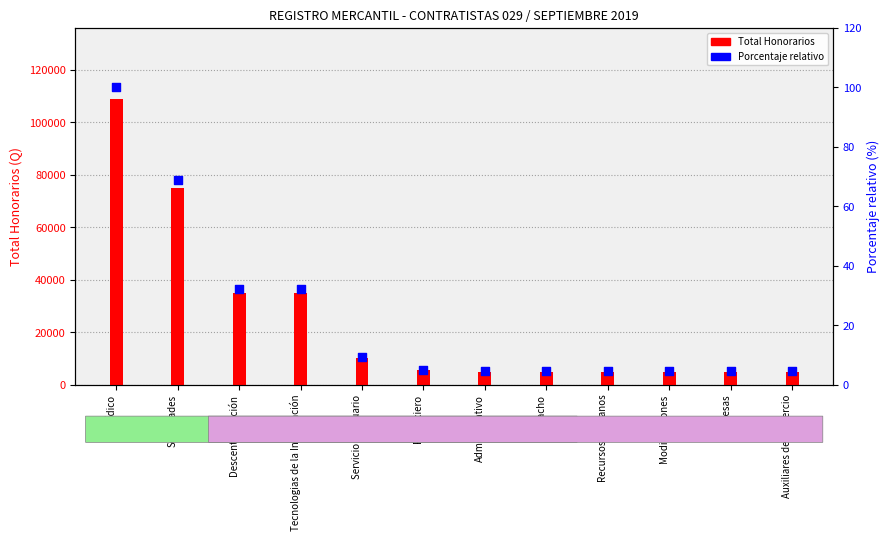

Which series contains the lowest Y value?

Porcentaje relativo